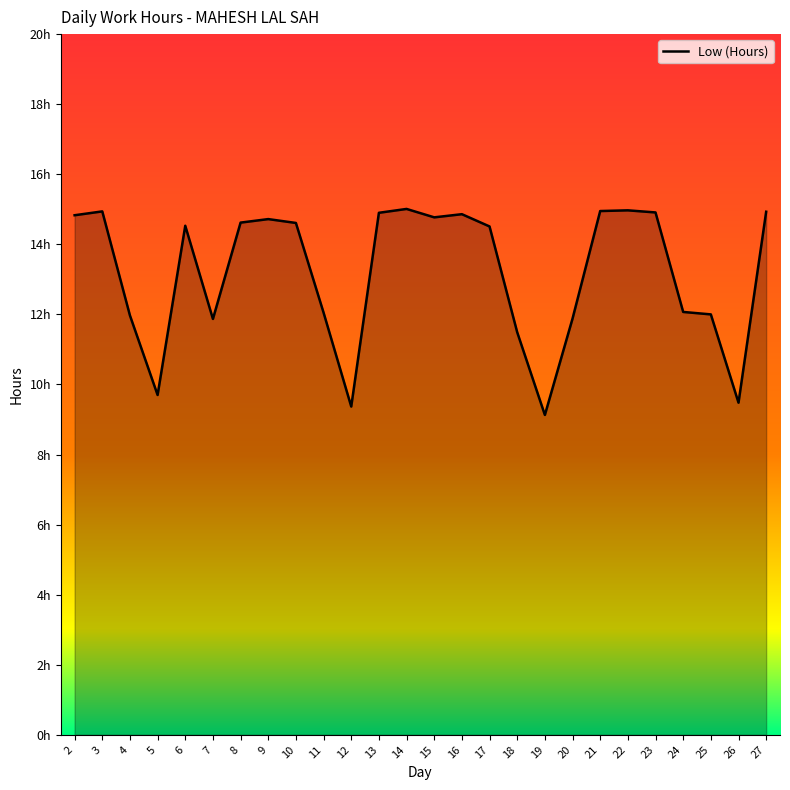

Which has a higher value, 4 or 23?

23